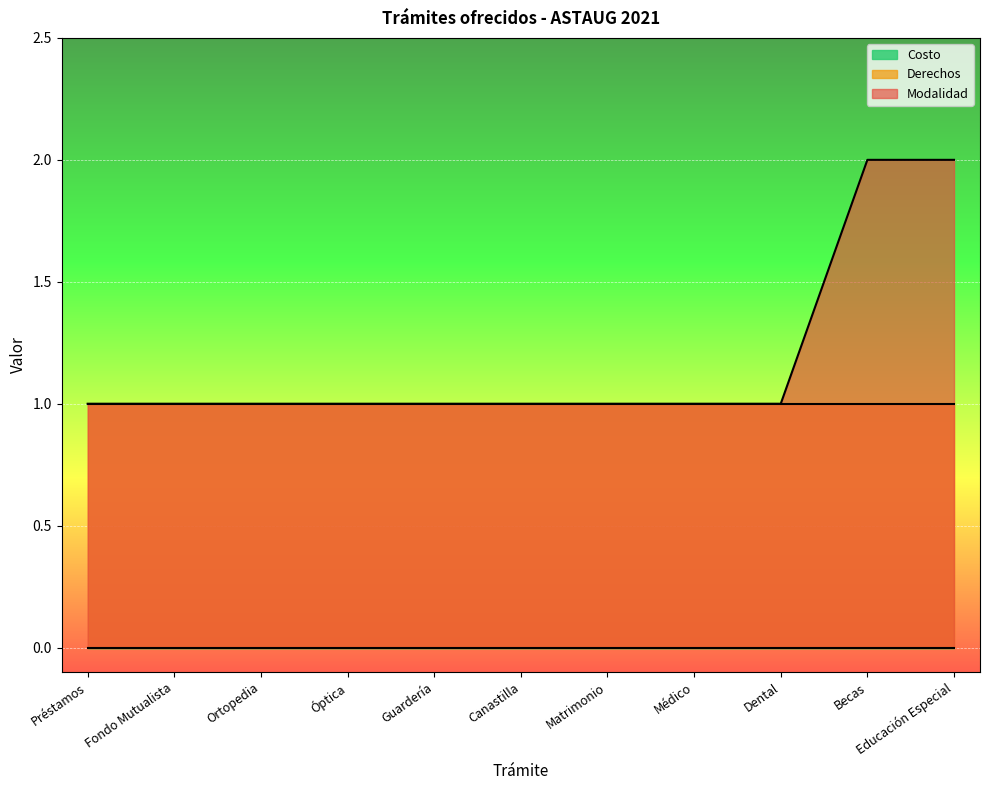

Which has a higher value, Ortopedia or Educación Especial?

Educación Especial